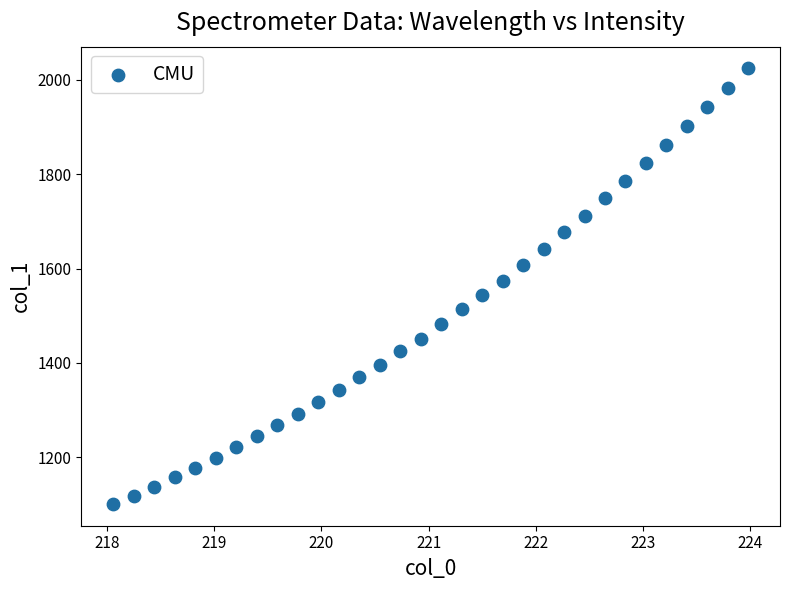

What is the range of Y values (max minus min)?

923.4